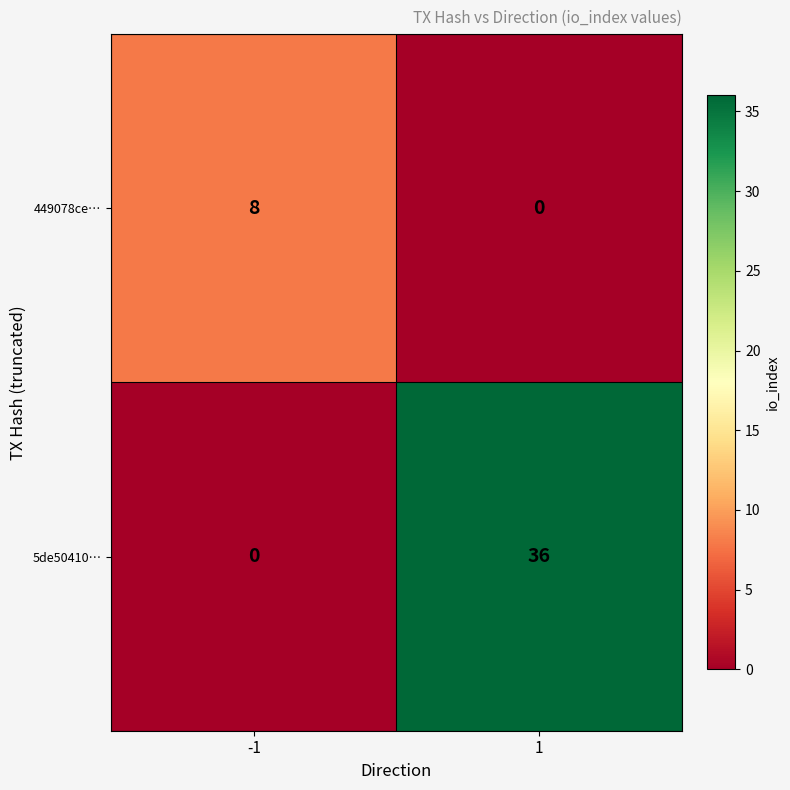

Which series changed the most between -1 and 1?

5de50410…